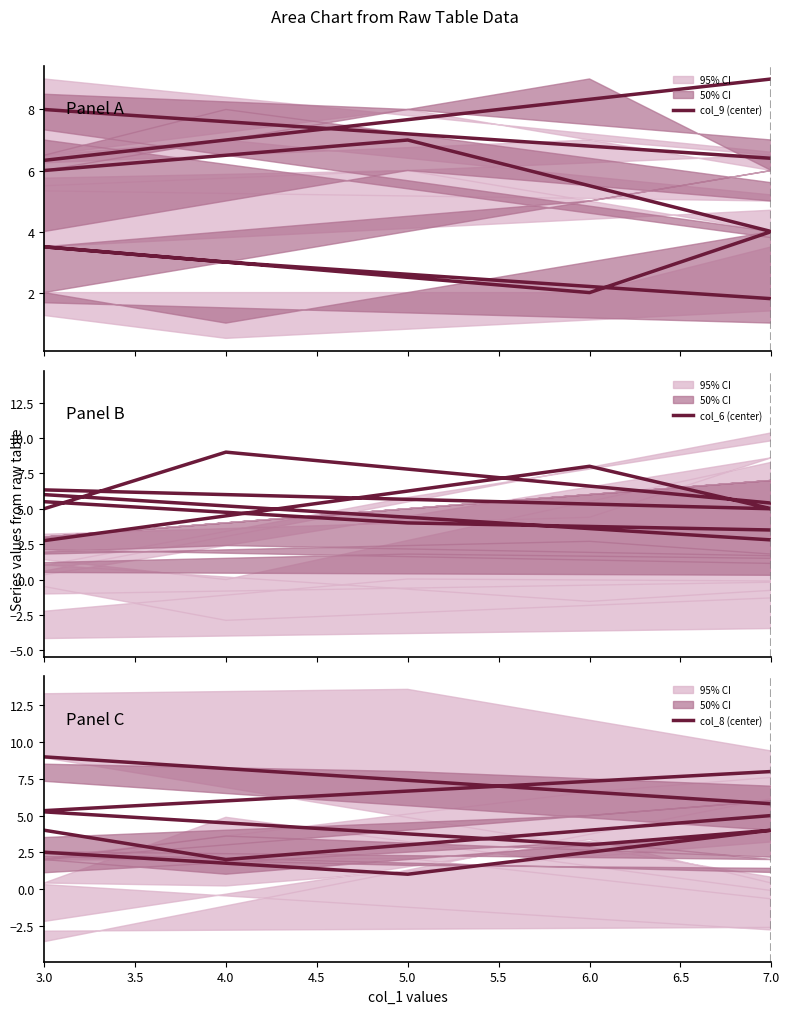

Between 5.5 and 6.5, which is larger?

6.5